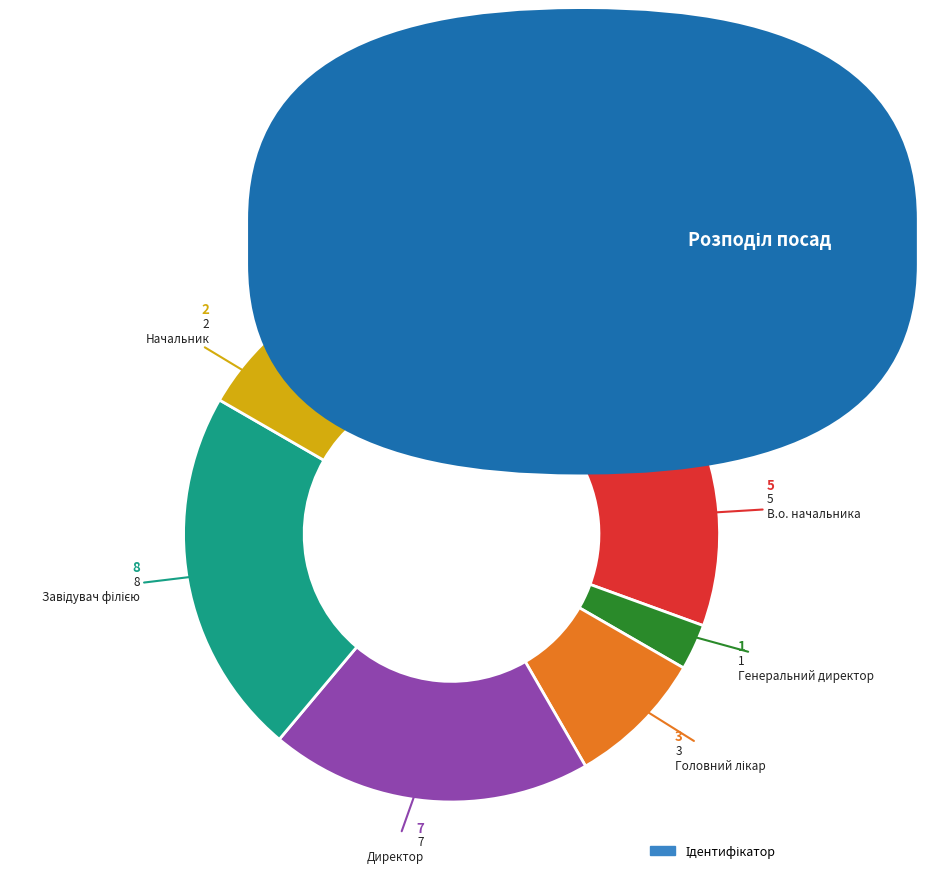

How many slices are in this pie chart?

8